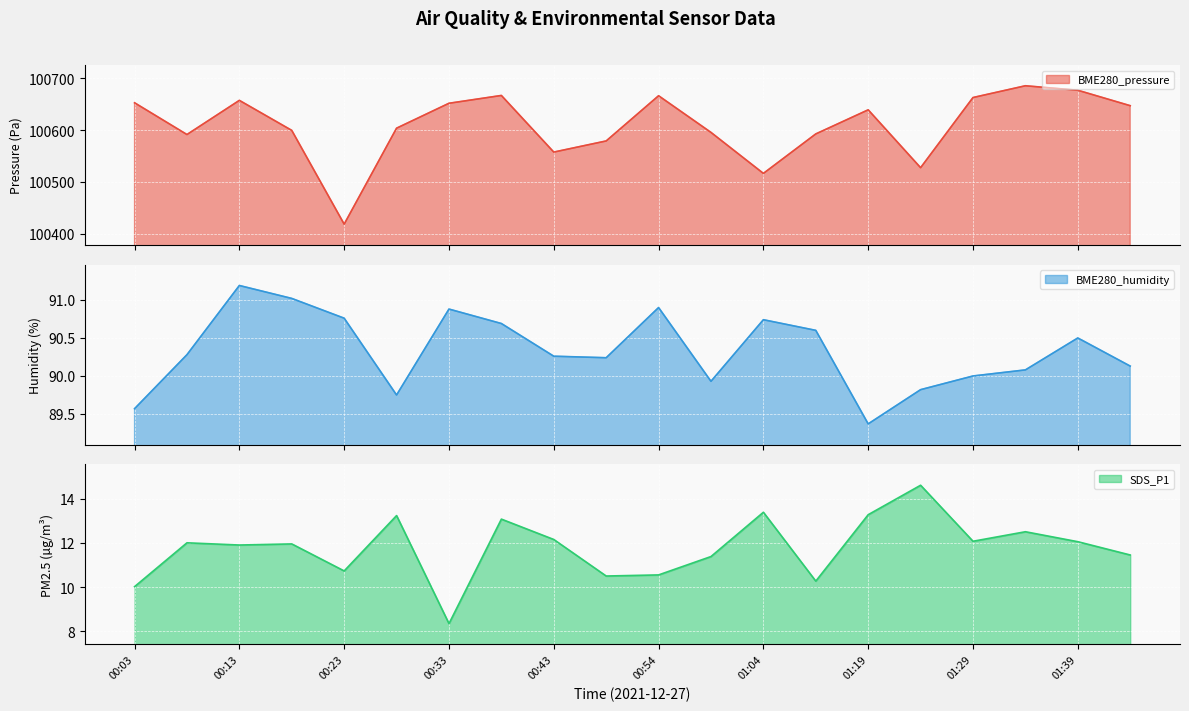

What is the difference between the BME280_humidity values at 01:39 and 00:13?

0.7